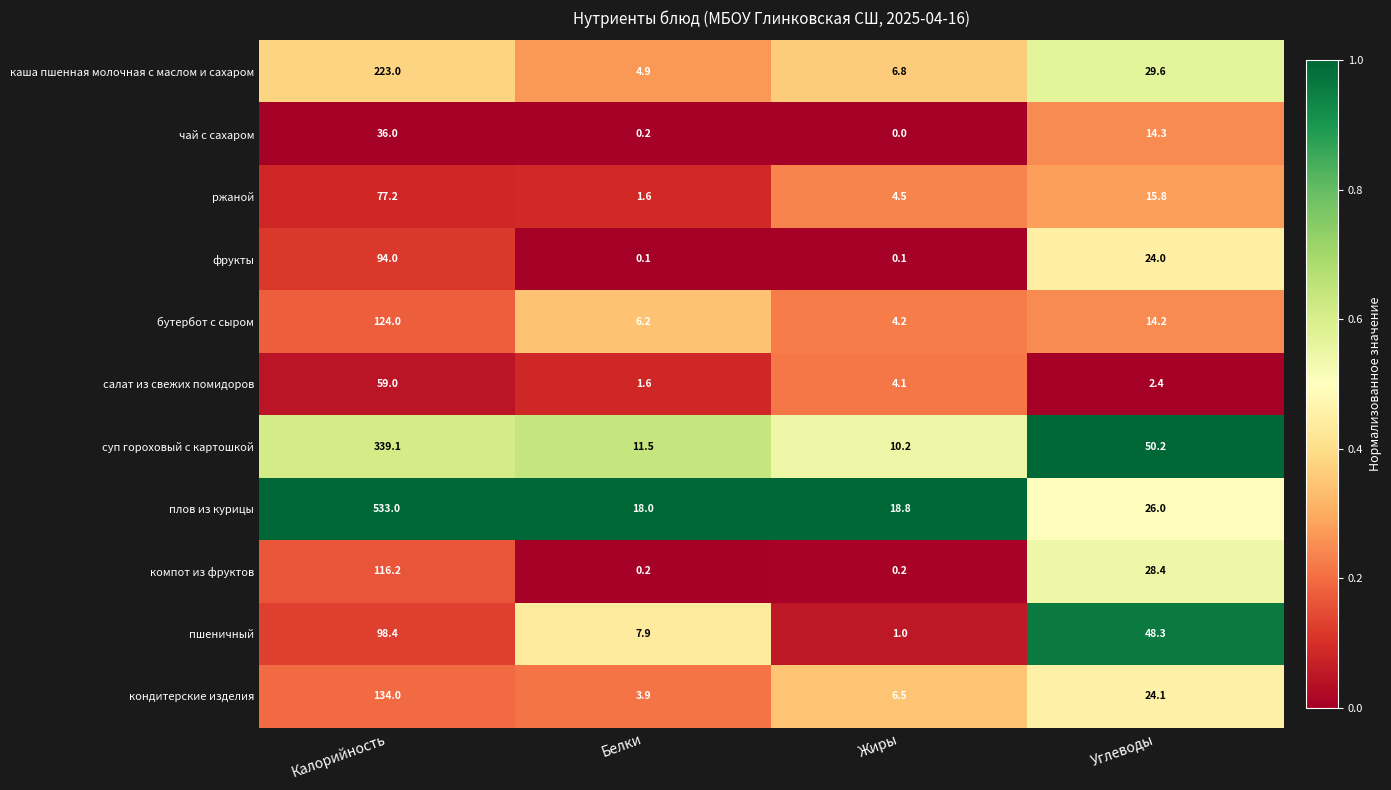

What is the difference between the суп гороховый с картошкой values at Белки and Углеводы?

38.7